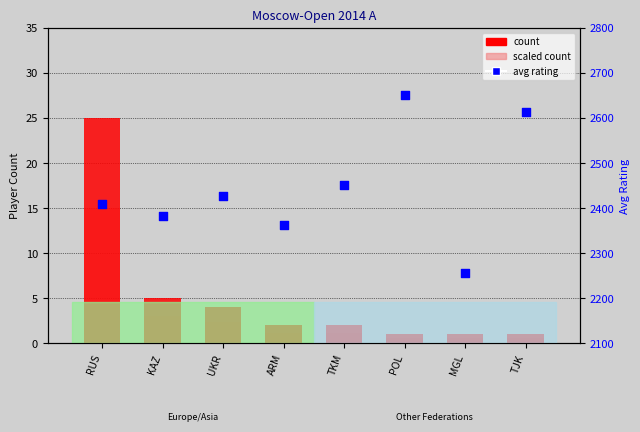

Which series has the largest Y range (max minus min)?

avg_rating